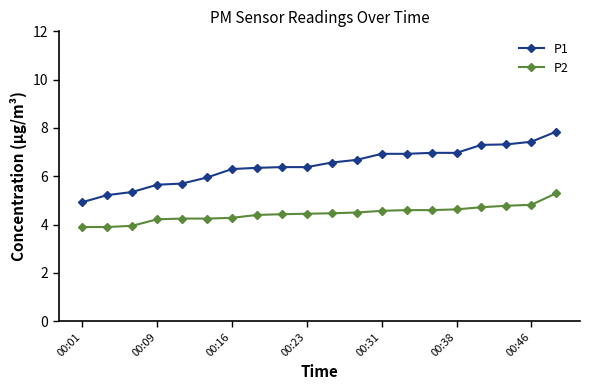

True or false: P2 and P1 cross at least once.

False